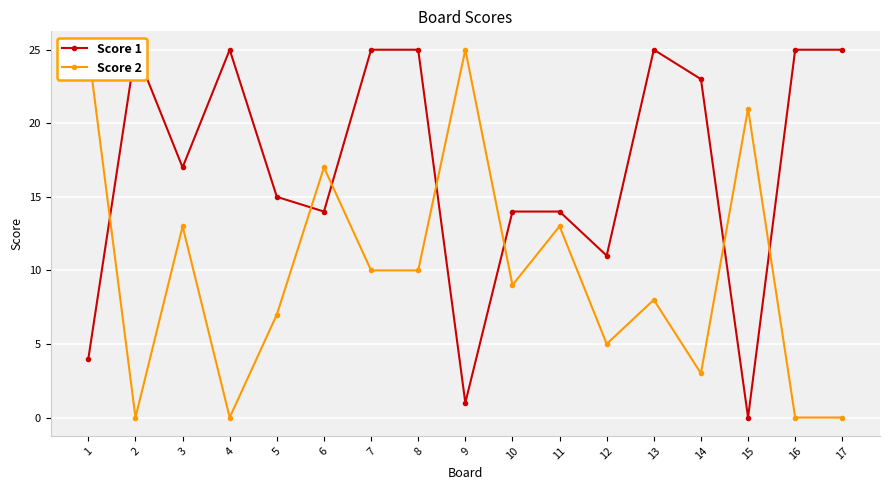

How many data points does each series have?

17